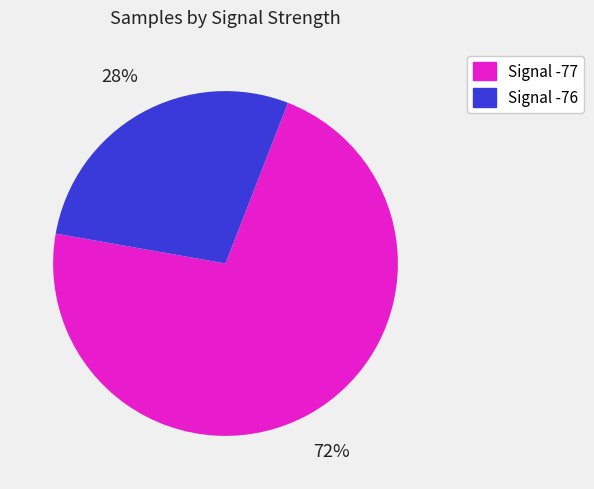

Is there a majority slice in this chart?

Yes